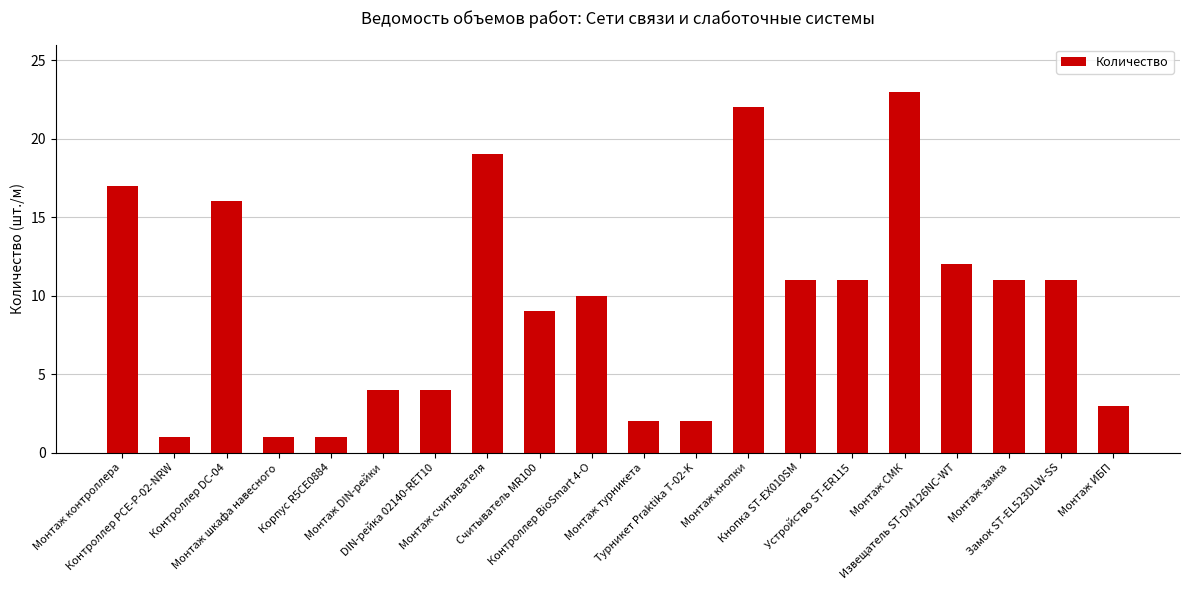

What is the sum of the values at Устройство ST-ER115 and Монтаж DIN-рейки?

15